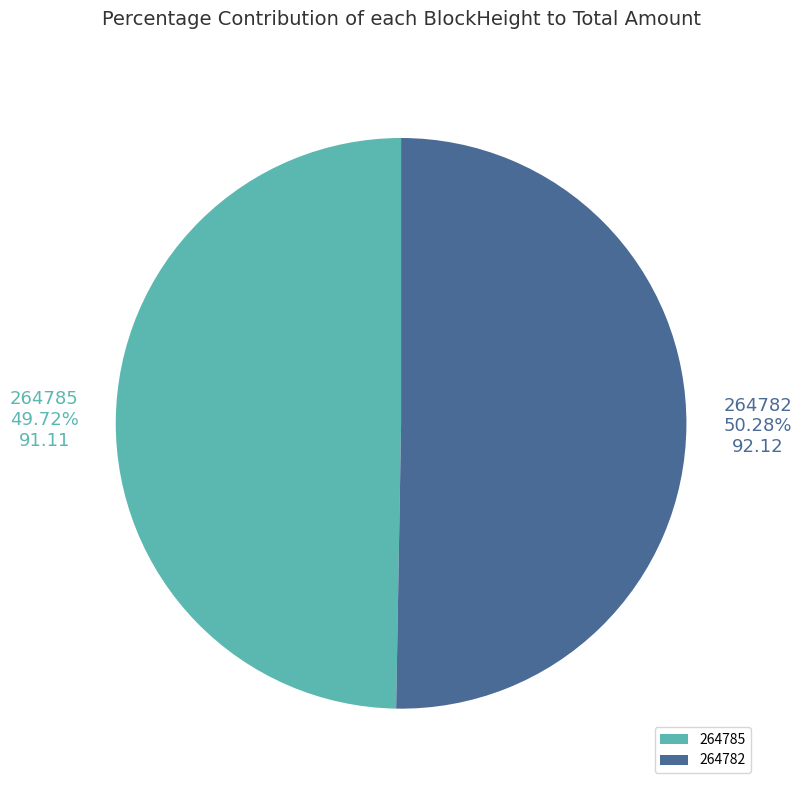

How many slices are in this pie chart?

2